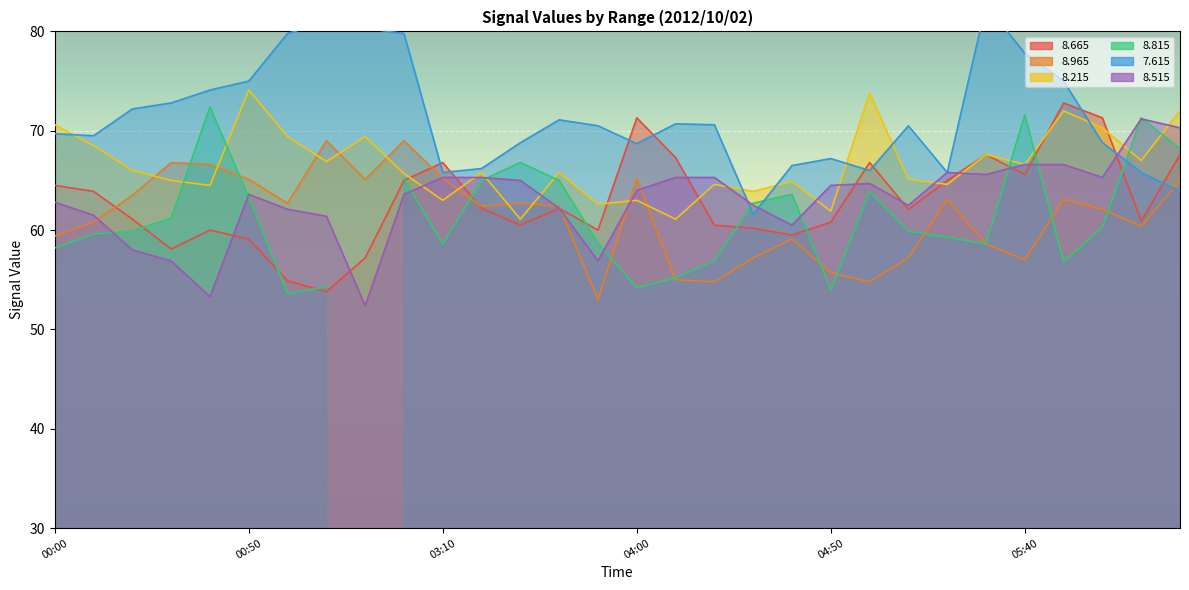

Is the value of   8.515 at 06:30 greater than the value of   8.665 at 01:00?

Yes